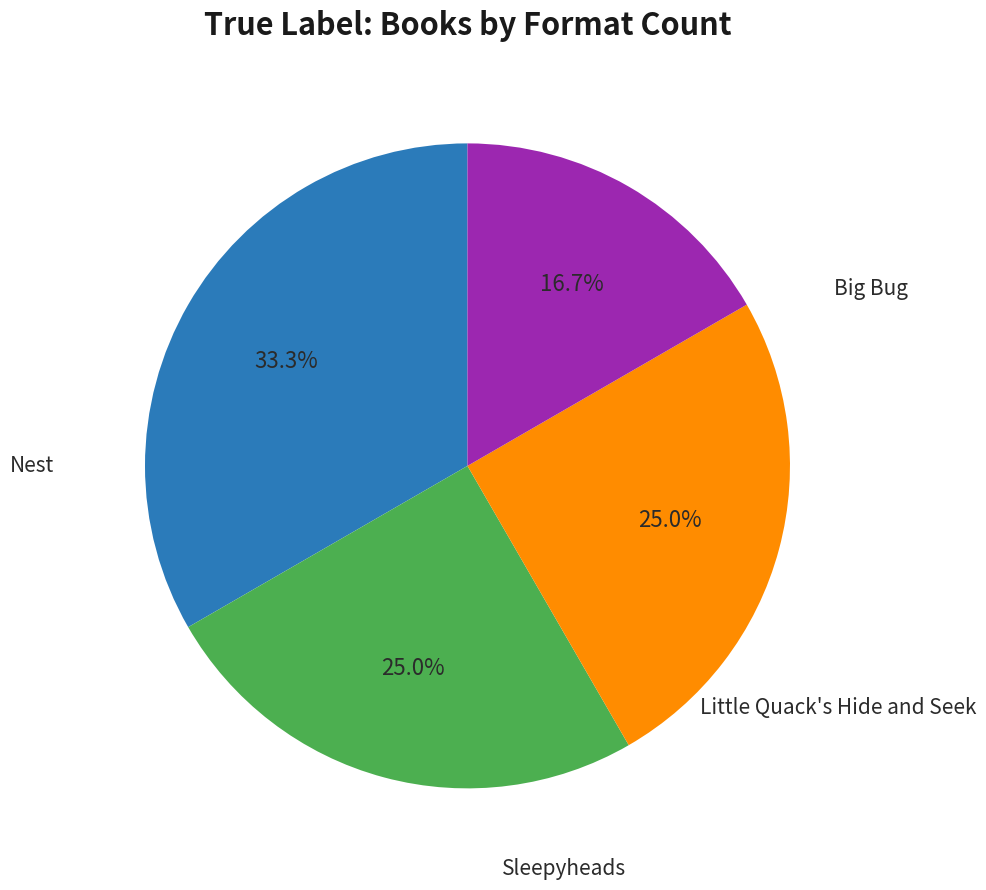

What is the ratio of the value at Sleepyheads to the value at Big Bug?

0.8